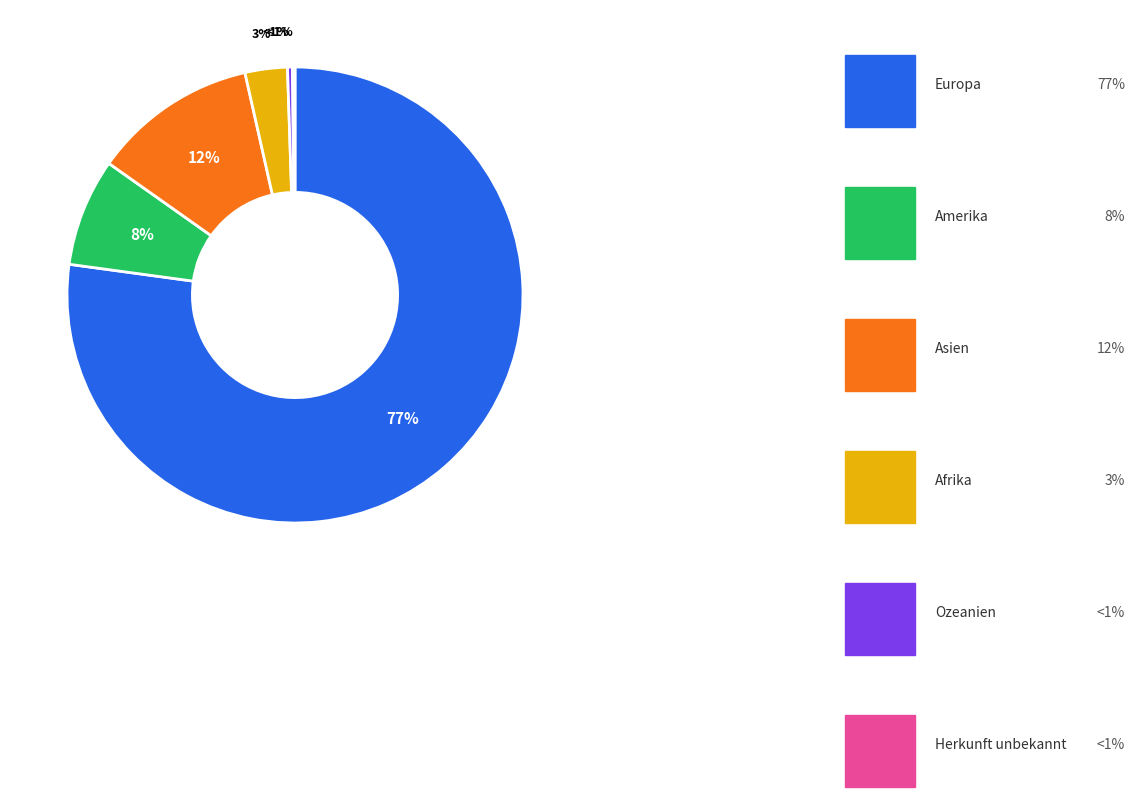

Count the number of slices in the pie.

6